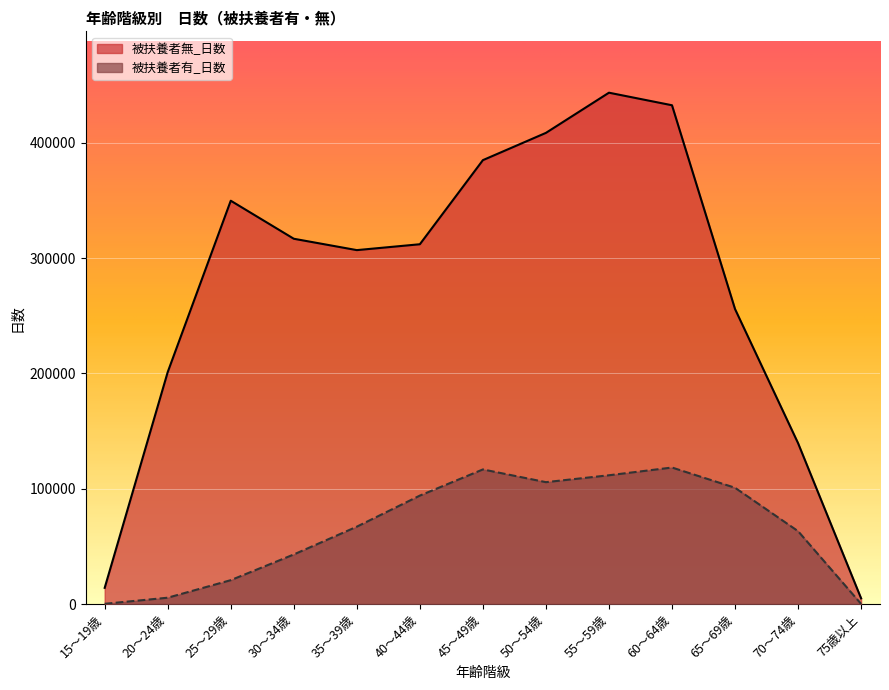

True or false: 被扶養者無_日数 and 被扶養者有_日数 intersect in this chart.

False